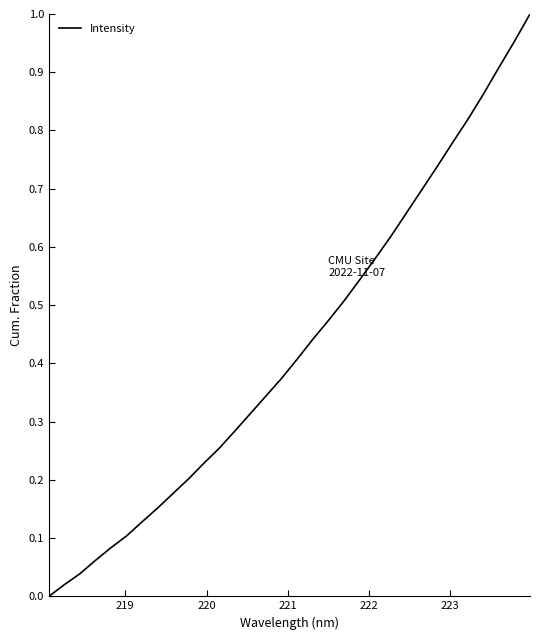

Does the chart display data point markers on the line(s)?

No